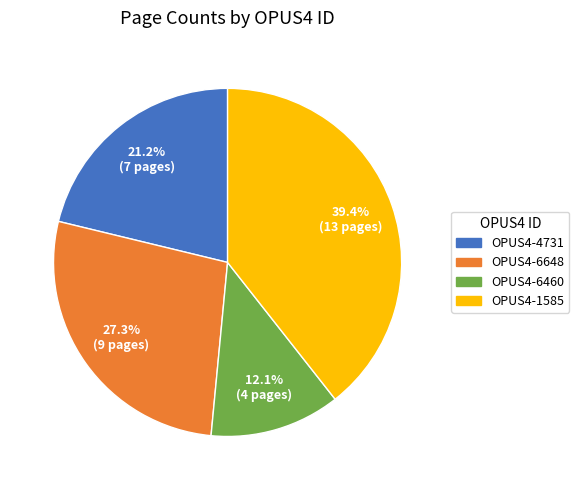

Rank the categories by value from lowest to highest.

OPUS4-6460, OPUS4-4731, OPUS4-6648, OPUS4-1585